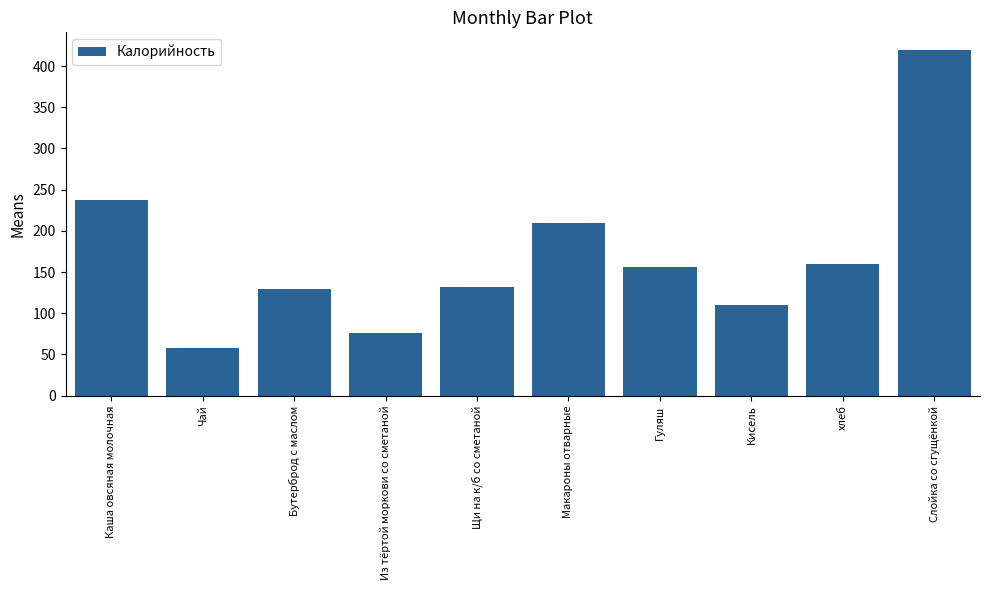

At which label does the data first exceed 156?

Каша овсяная молочная